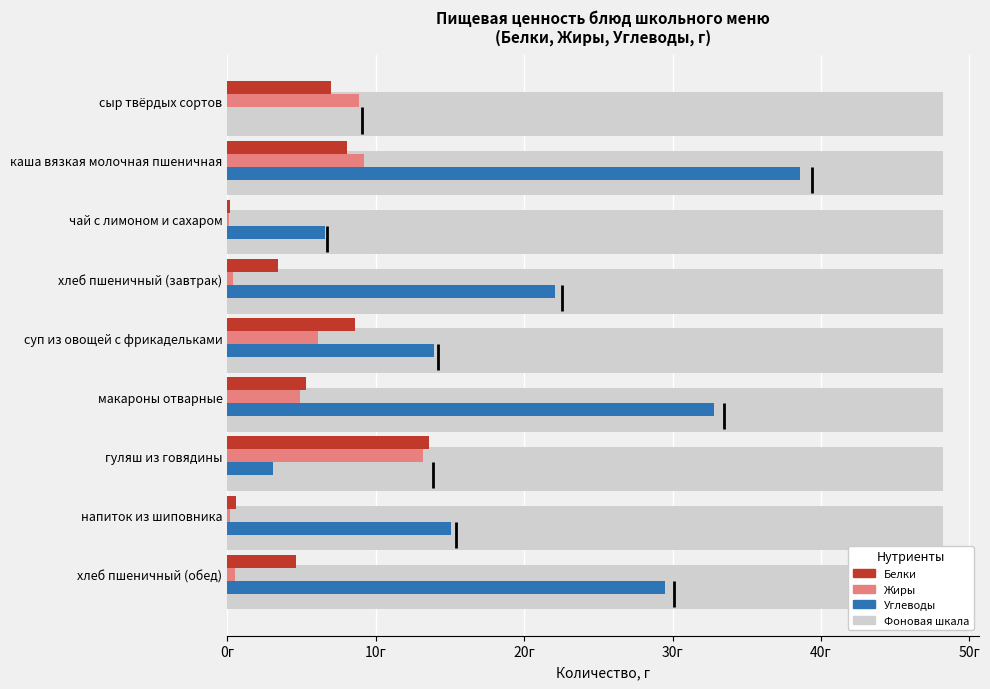

Is it true that Углеводы equals 59.6 at каша вязкая молочная пшеничная?

False